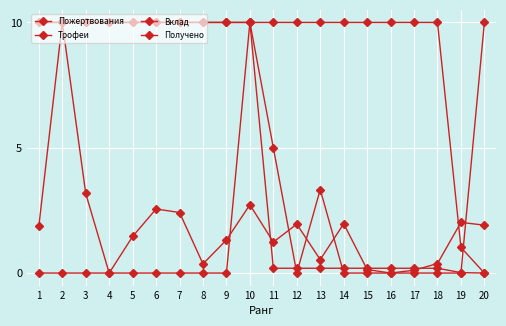

Does the chart display data point markers on the line(s)?

Yes